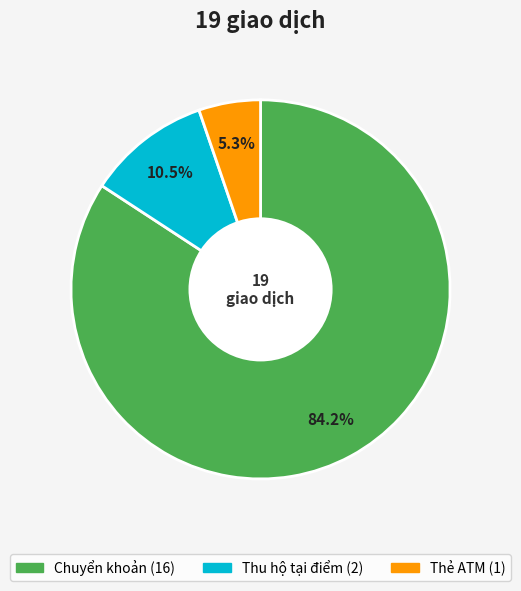

How many slices are in this pie chart?

3